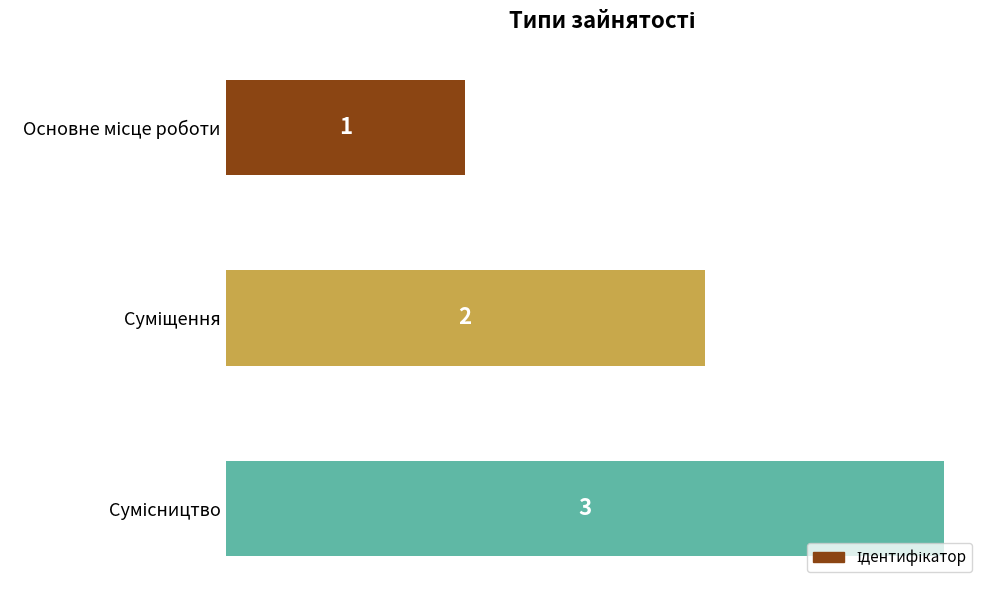

How many values are between 1 and 3?

3